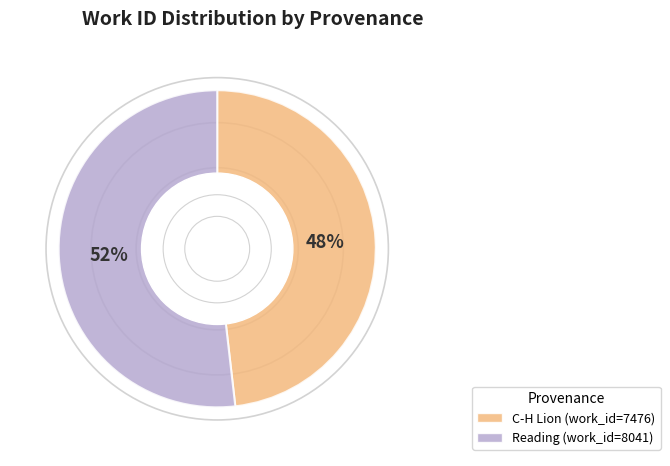

Is Reading (work_id=8041) the majority of the pie?

Yes